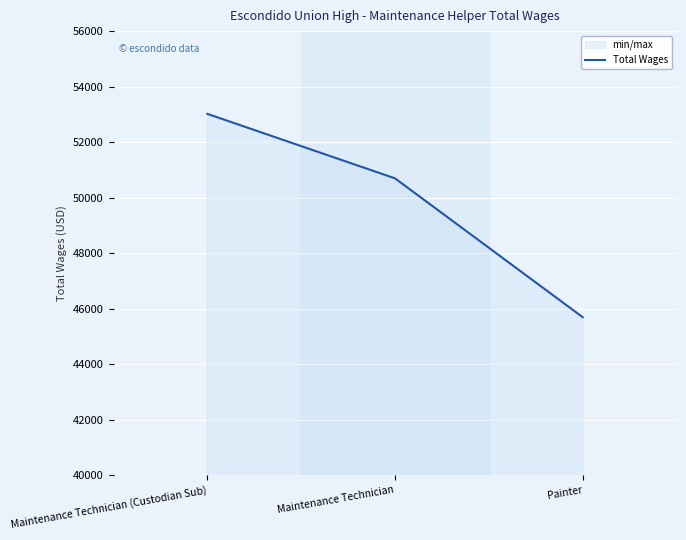

Is it true that the value at Maintenance Technician is 50692.7?

True